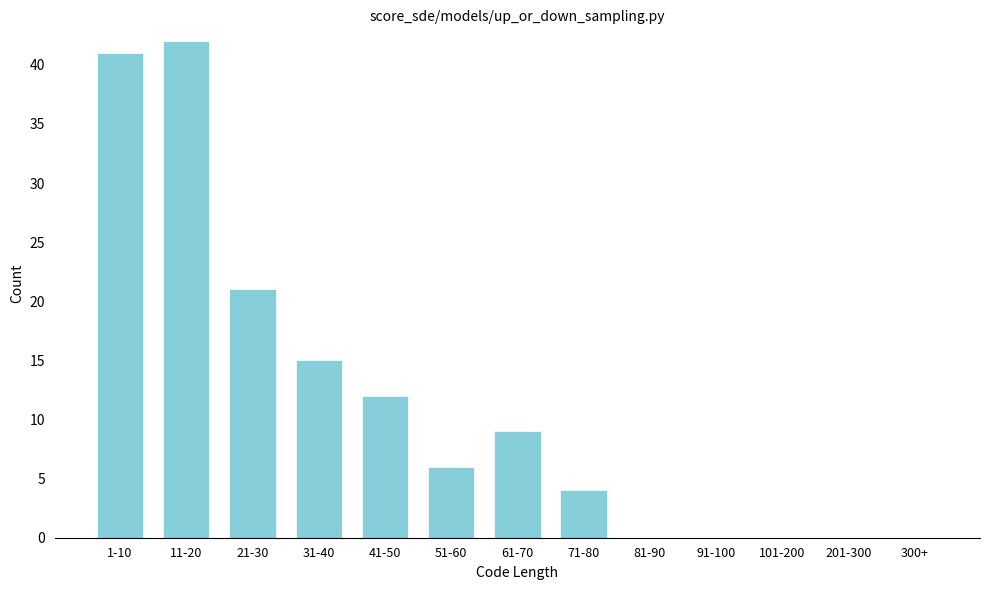

Reading left to right, what are all the values shown in this chart?

1-10=41	11-20=42	21-30=21	31-40=15	41-50=12	51-60=6	61-70=9	71-80=4	81-90=0	91-100=0	101-200=0	201-300=0	300+=0